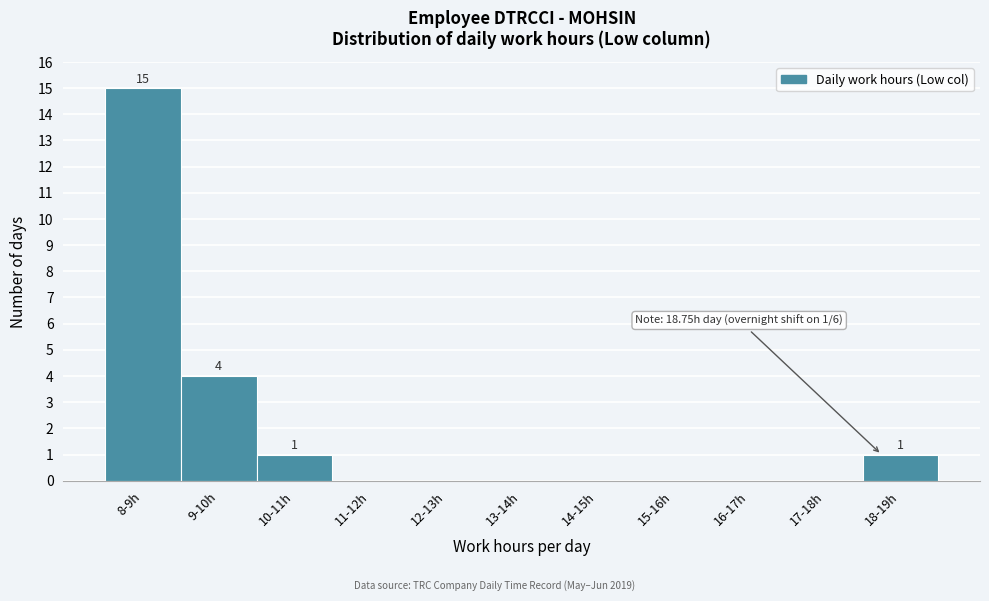

Reading left to right, list all the values displayed in this chart.

8-9h=15	9-10h=4	10-11h=1	11-12h=0	12-13h=0	13-14h=0	14-15h=0	15-16h=0	16-17h=0	17-18h=0	18-19h=1